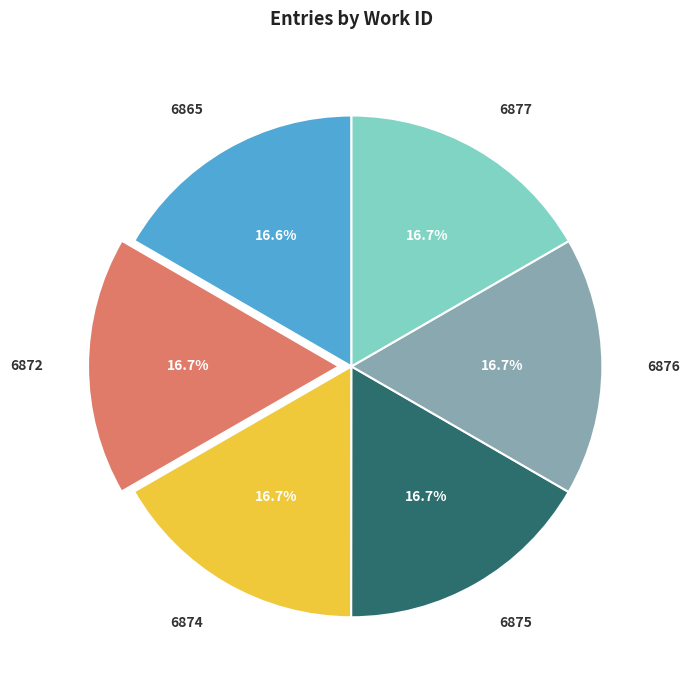

Count the number of slices in the pie.

6